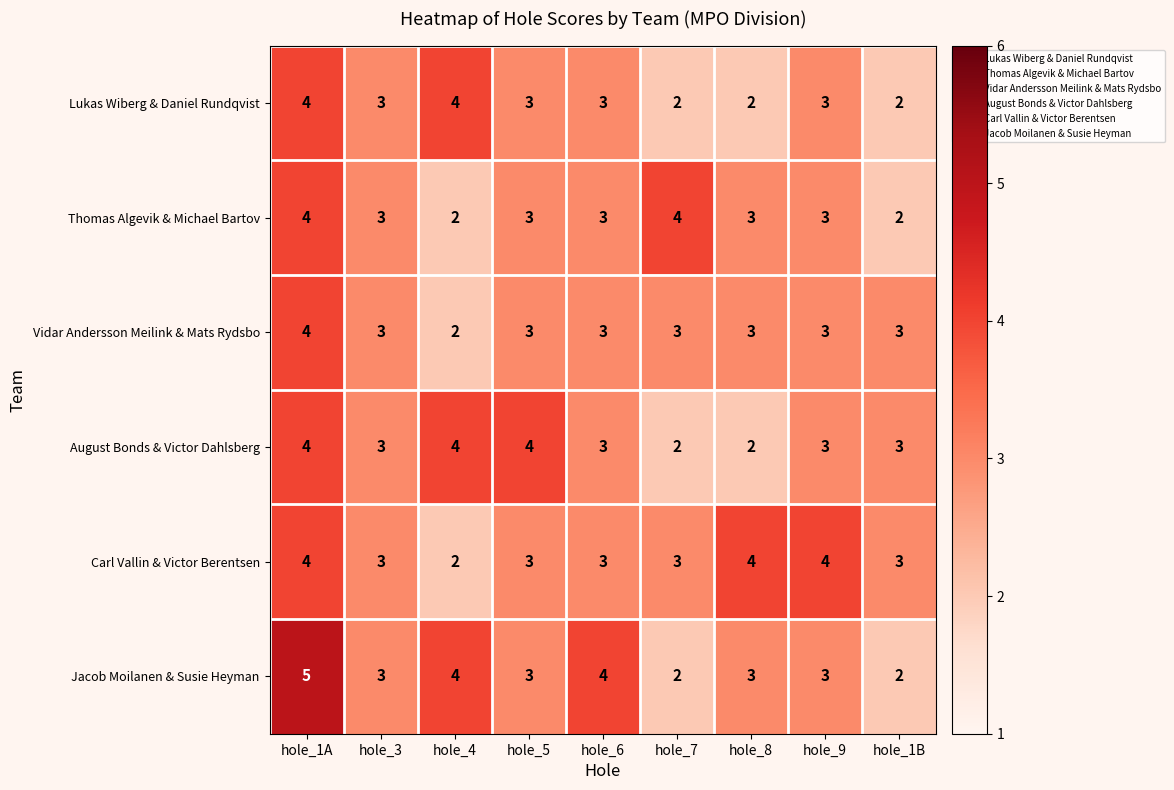

What is the total value across all series at hole_1A?

25